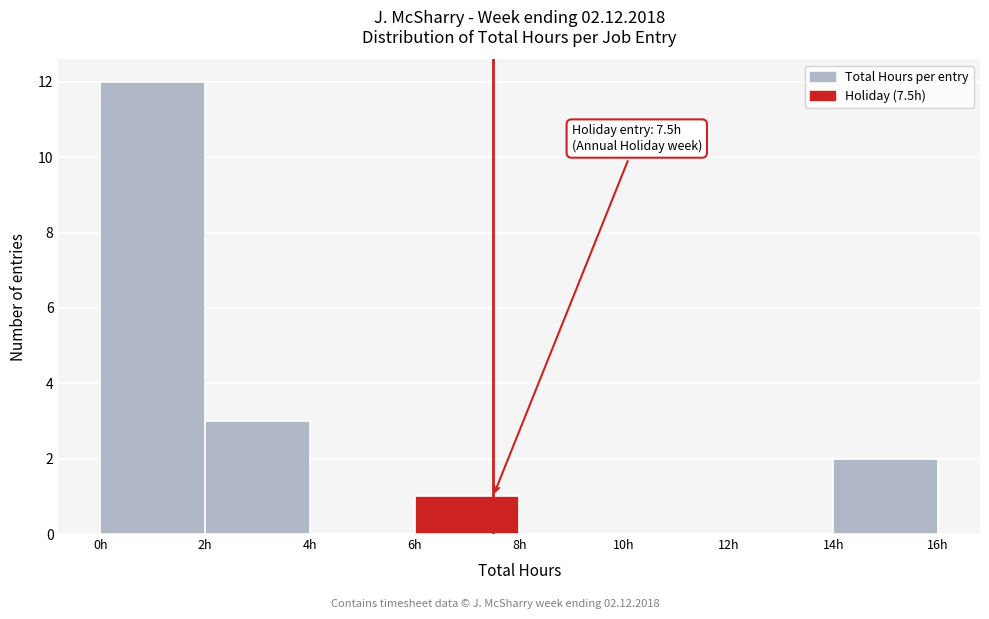

Which range on the x-axis has the tallest bar?

0 to 2